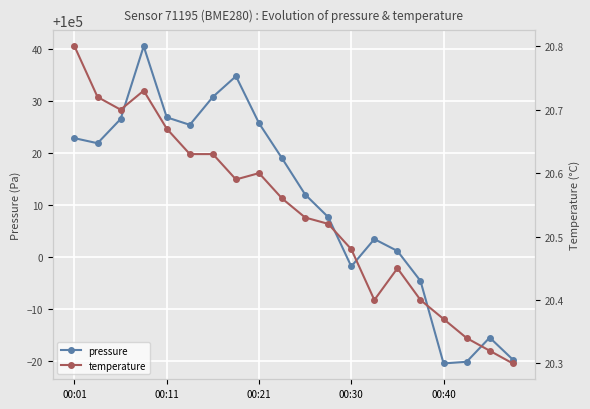

What is the maximum value for pressure?

100040.5